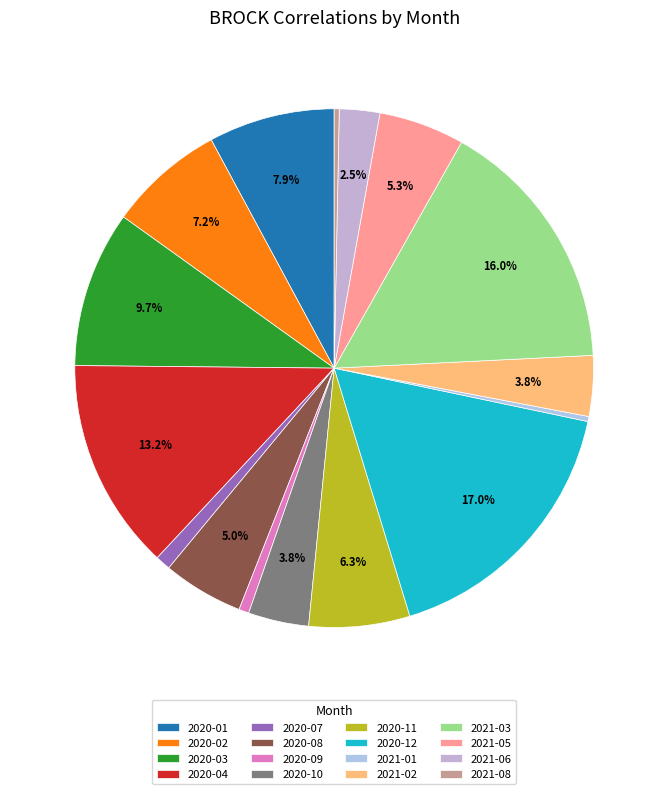

The 2021-08 slice represents 0% of the pie. True or false?

True